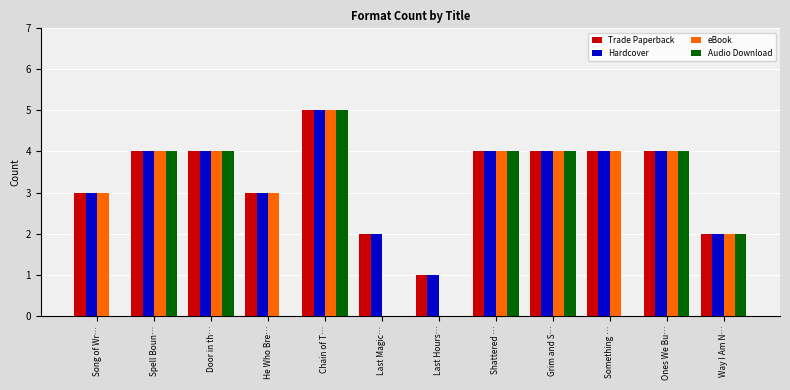

The value of Hardcover at Song of Wr… is 3. True or false?

True